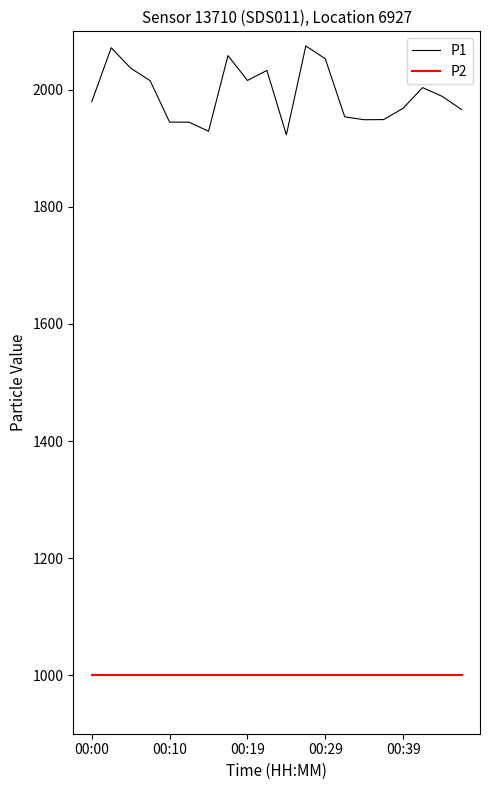

What is the difference between the maximum and minimum values in the P1 series?

151.9